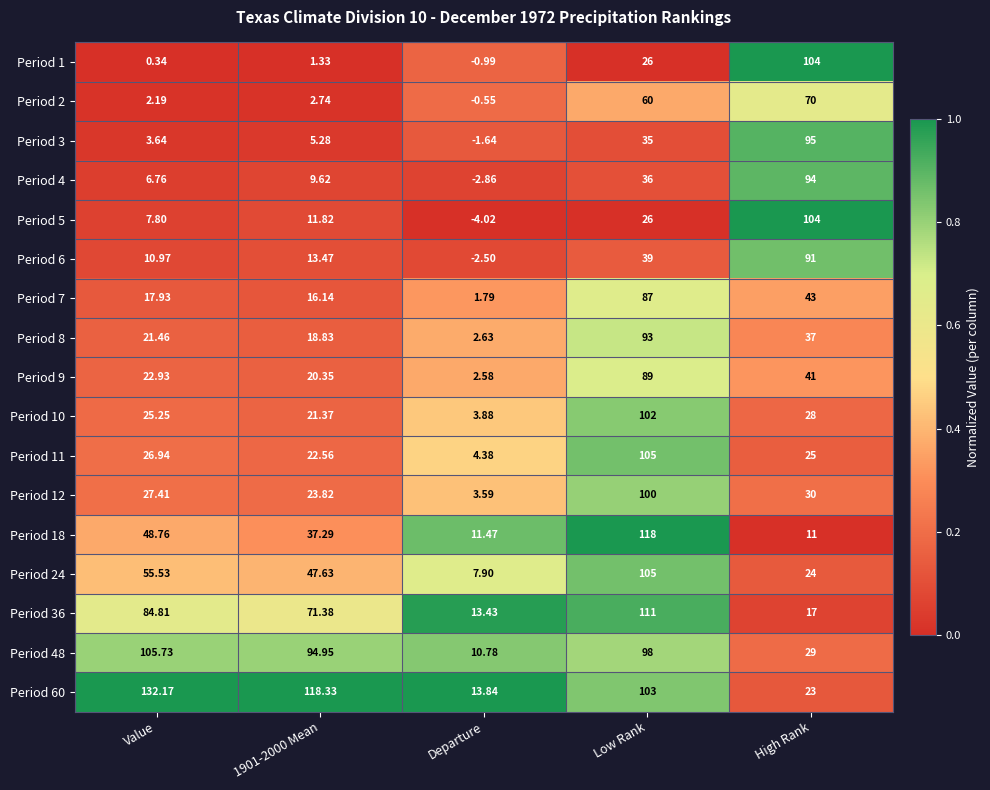

Which series has the largest total across all categories?

Period 60